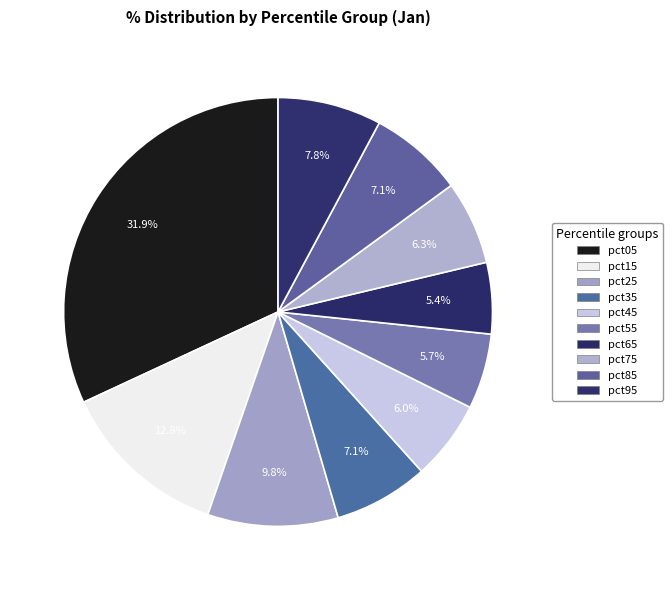

Count the number of slices in the pie.

10